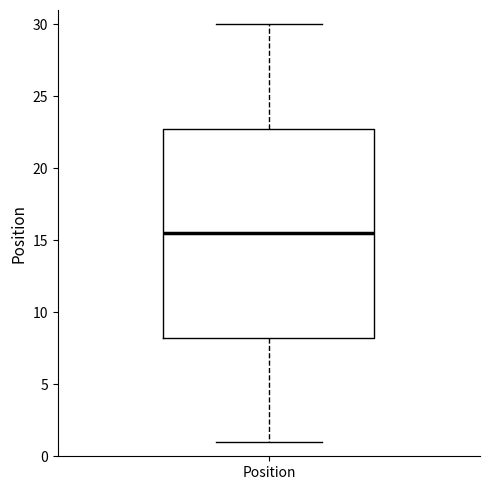

Where does the lower whisker of the box for Position end on the y-axis? The values are not printed on the chart, so give them approximately, as read against the axis.

1.0